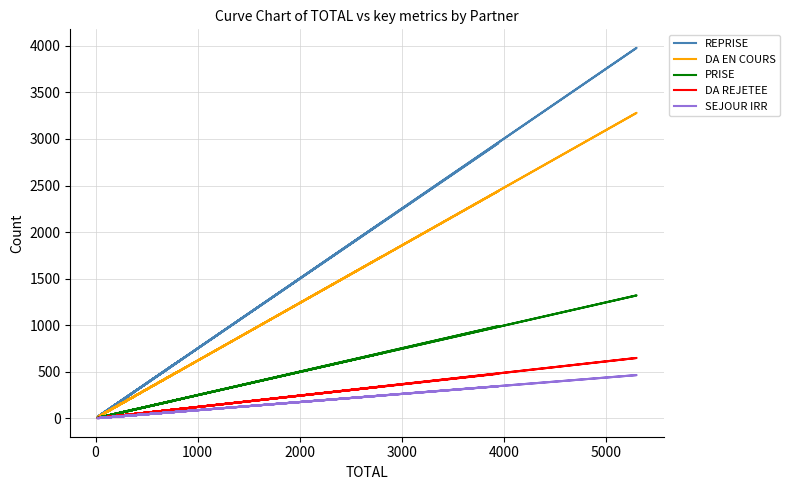

What is the value of the SEJOUR IRR point at the 3rd from the left?

10